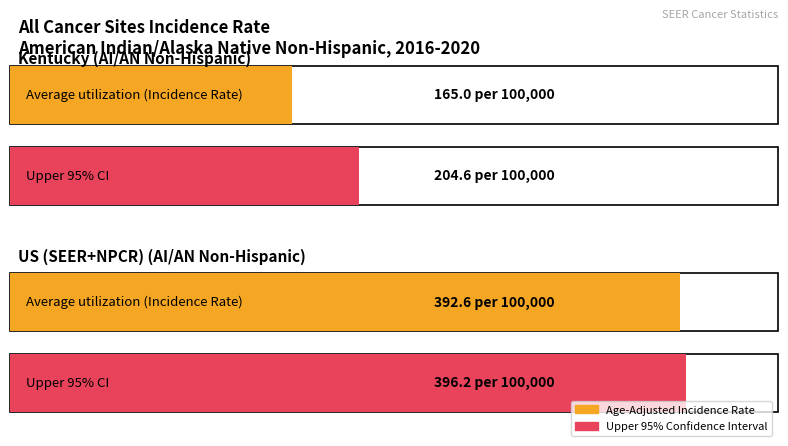

Which has a higher value, US (SEER+NPCR) or Kentucky?

US (SEER+NPCR)